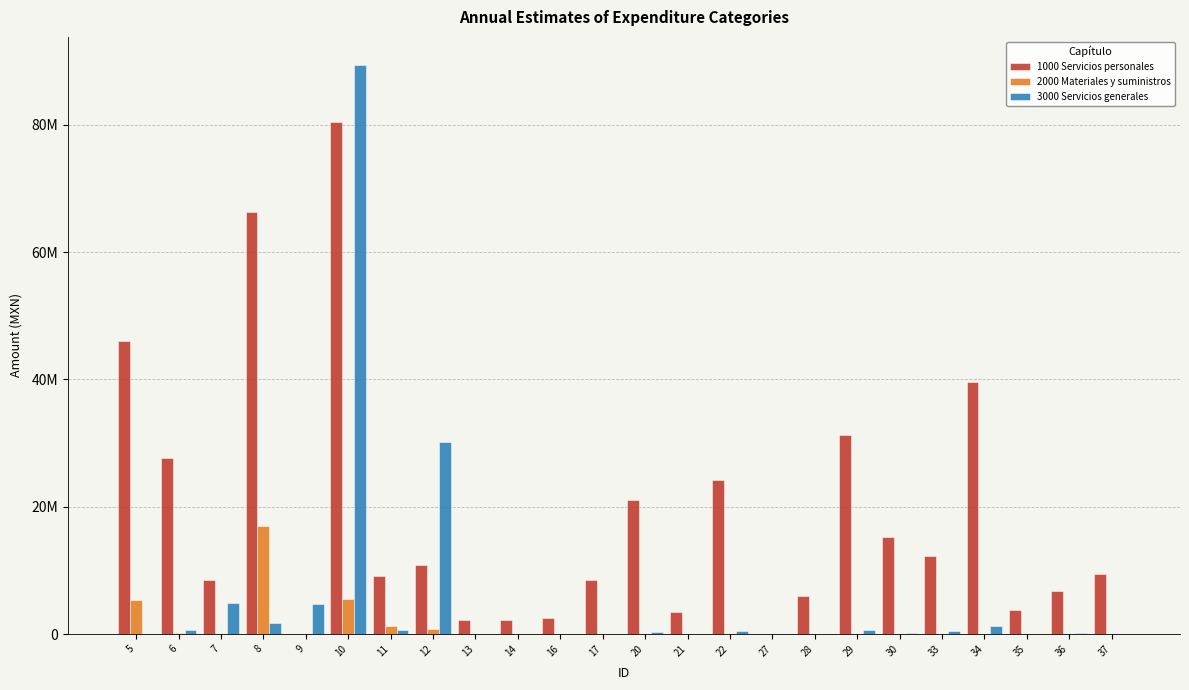

Is it true that 2000 Materiales y suministros equals -6735877.7 at 33?

False